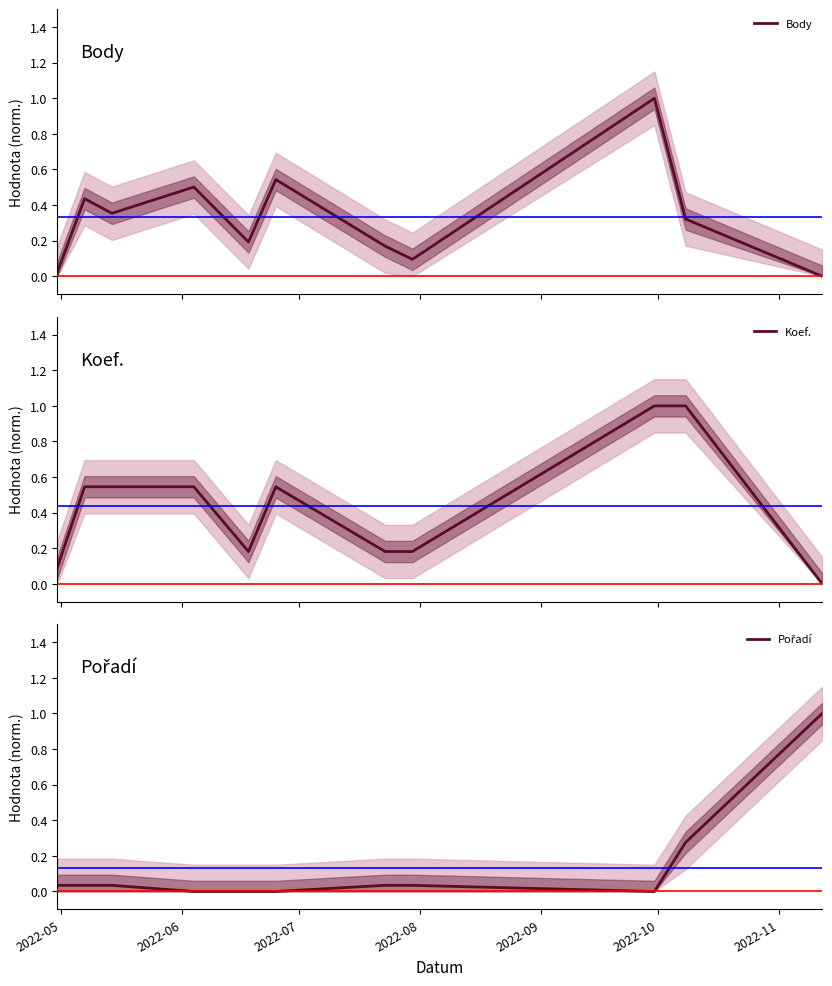

What are all the series names shown in the legend?

Body, Koef., Pořadí